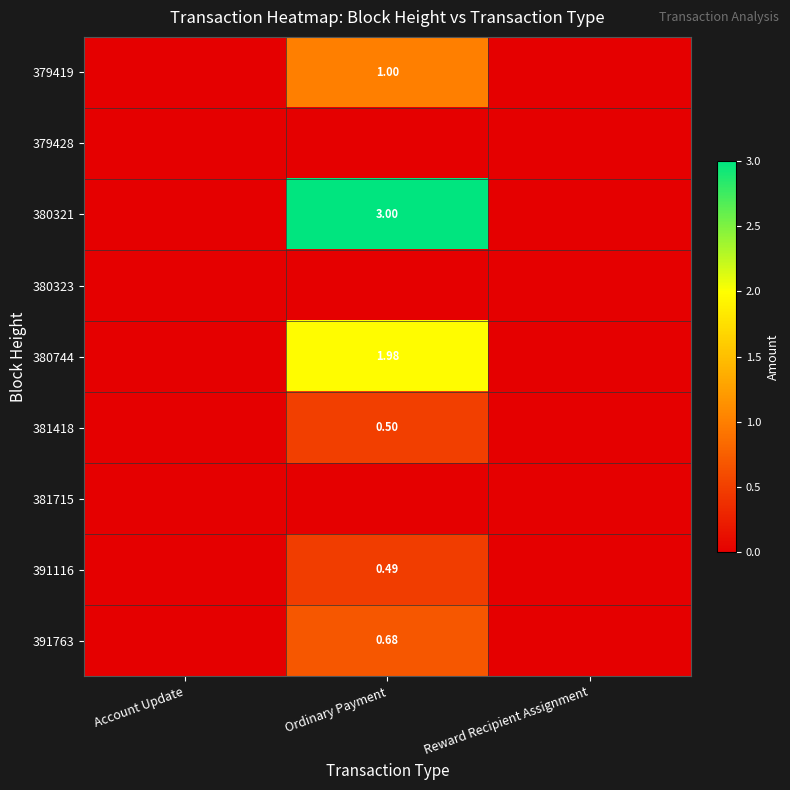

Is it true that 391763 equals 0.0 at Reward Recipient Assignment?

True